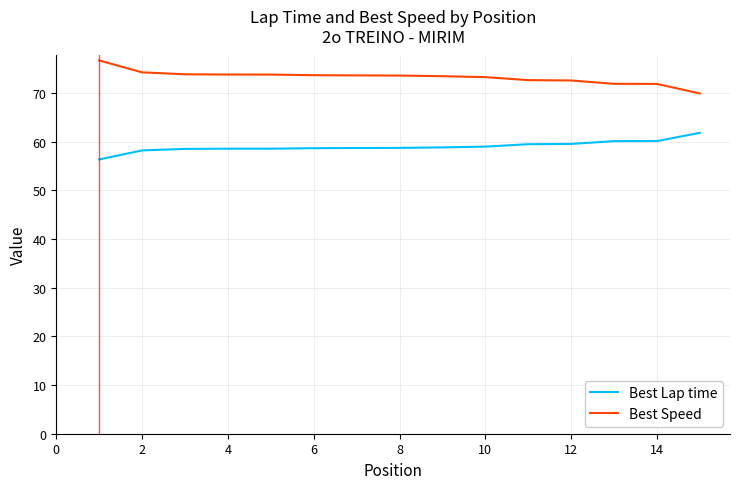

What is the greatest value displayed?

76.7